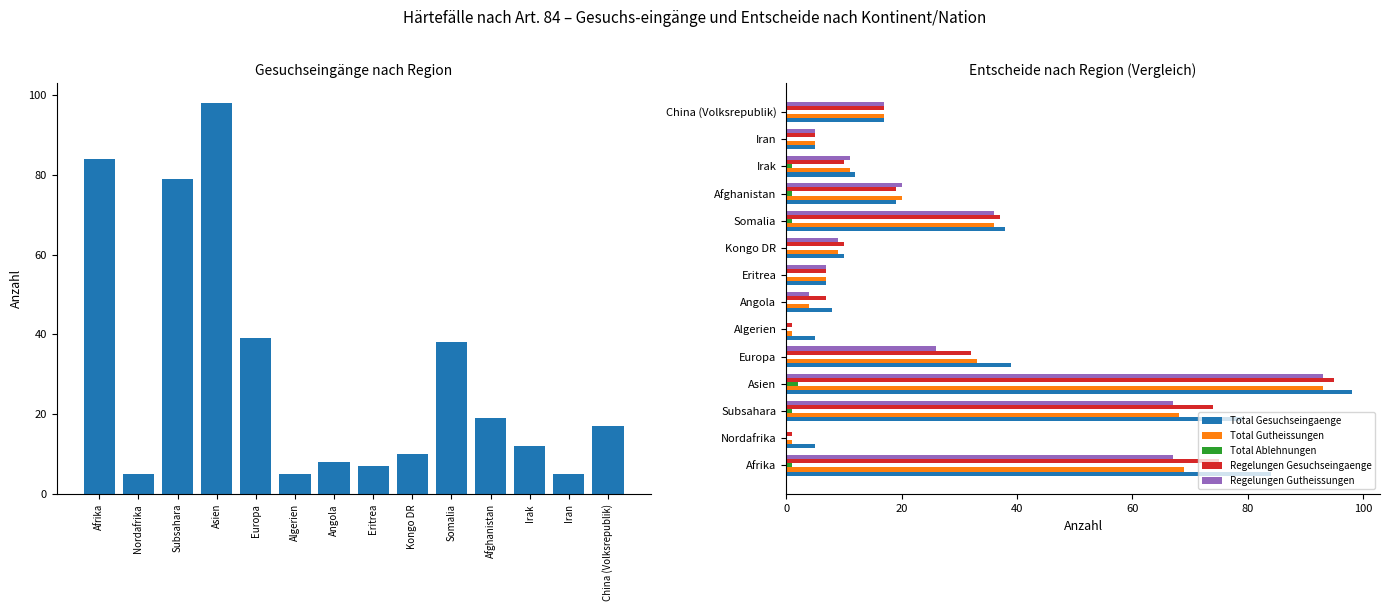

How many data points in Total Gesuchseingaenge are above 17?

6